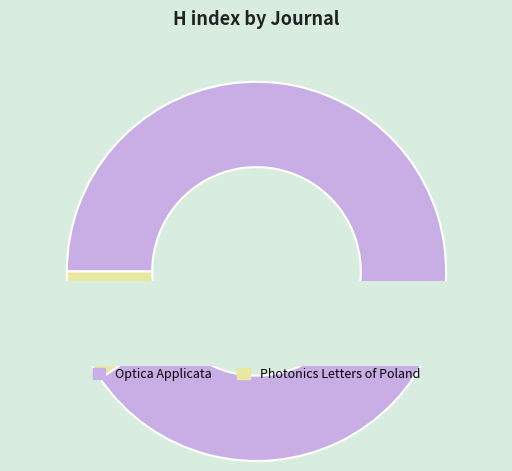

Which slice represents more than half of the pie?

Optica Applicata